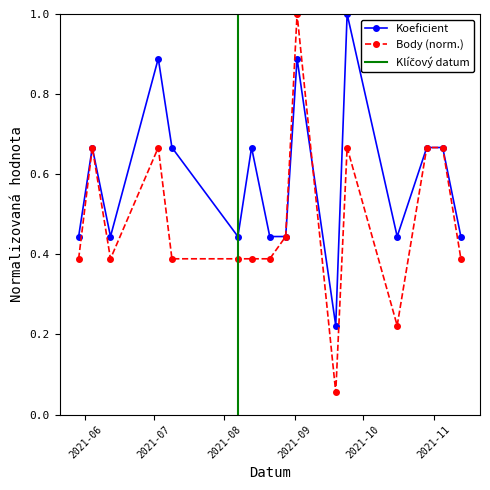

Between 2021-08-07 and 2021-10-29, which is larger?

2021-10-29